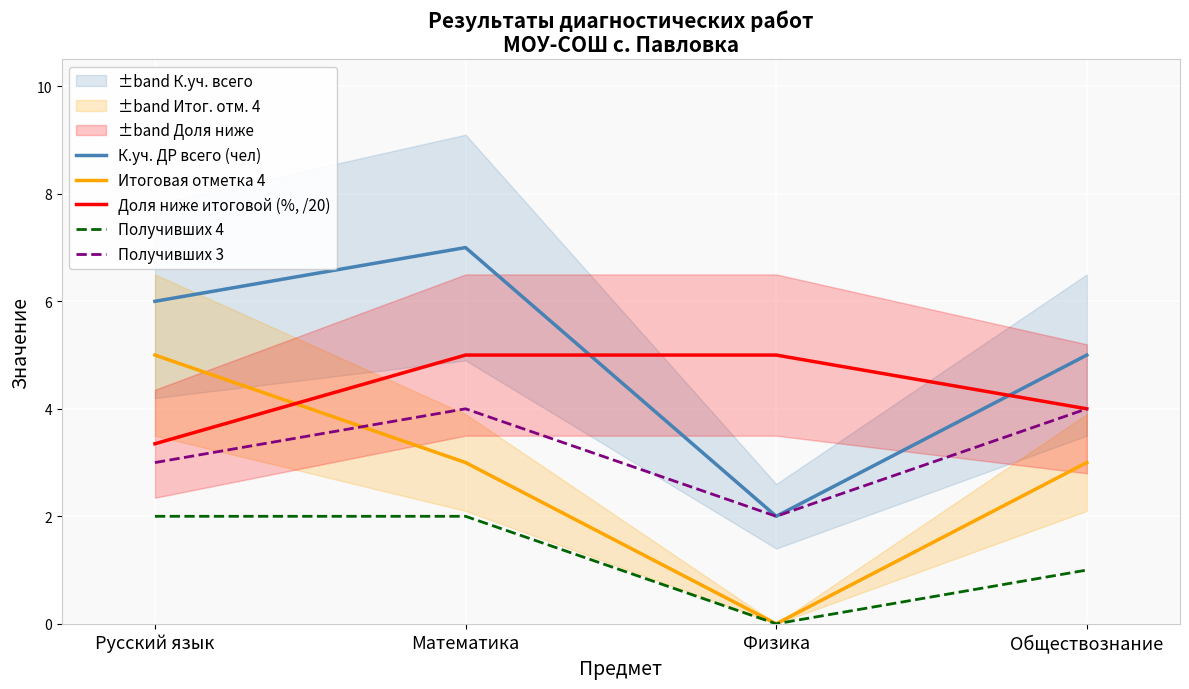

How many series are shown in this chart?

5